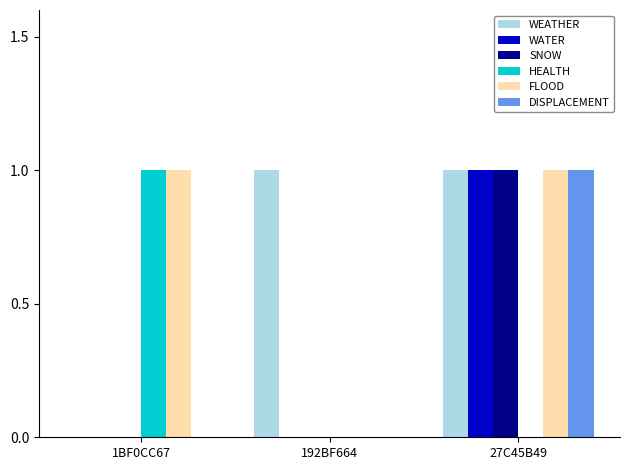

At which category is the sum across all series the highest?

27C45B49